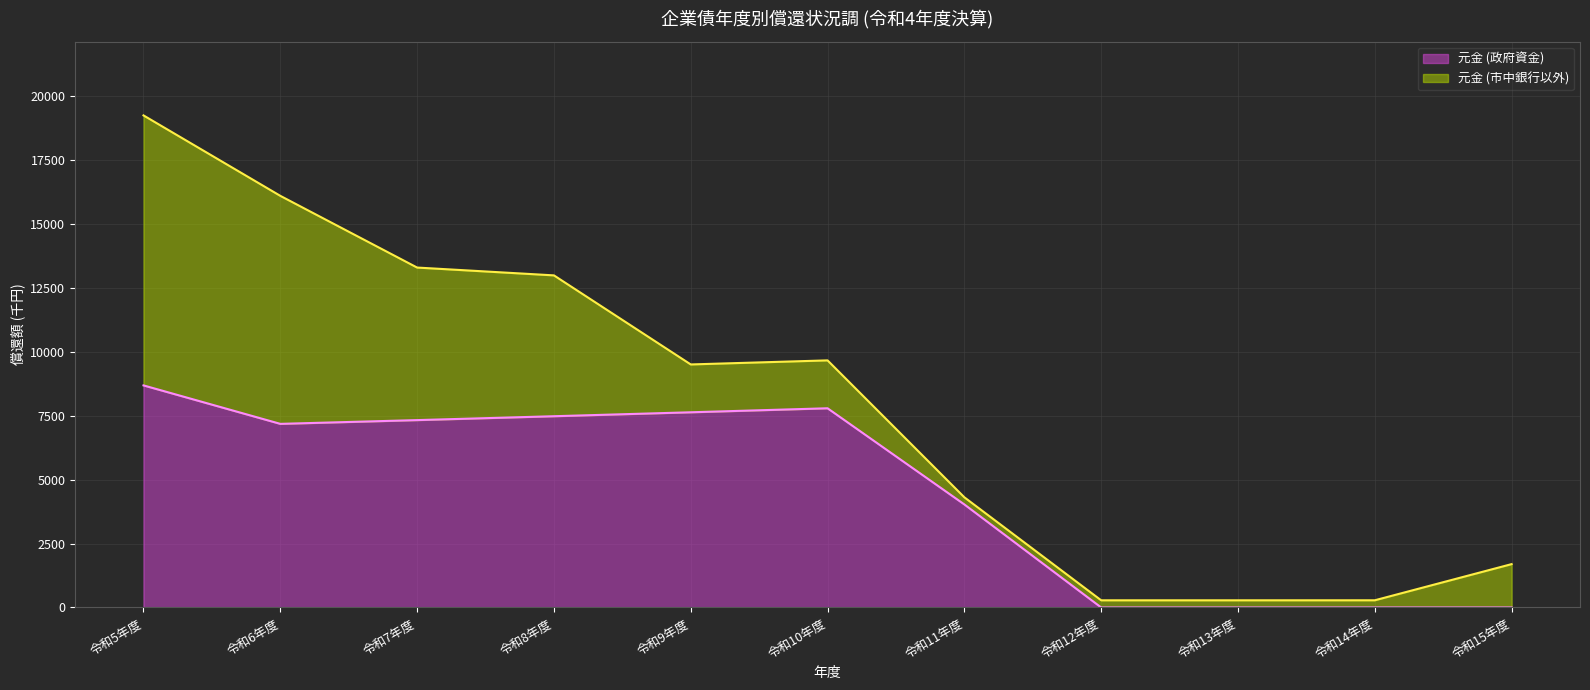

Reading right to left, what are all the values shown in this chart?

0	0	0	0	4031	7794	7637	7483	7331	7184	8689